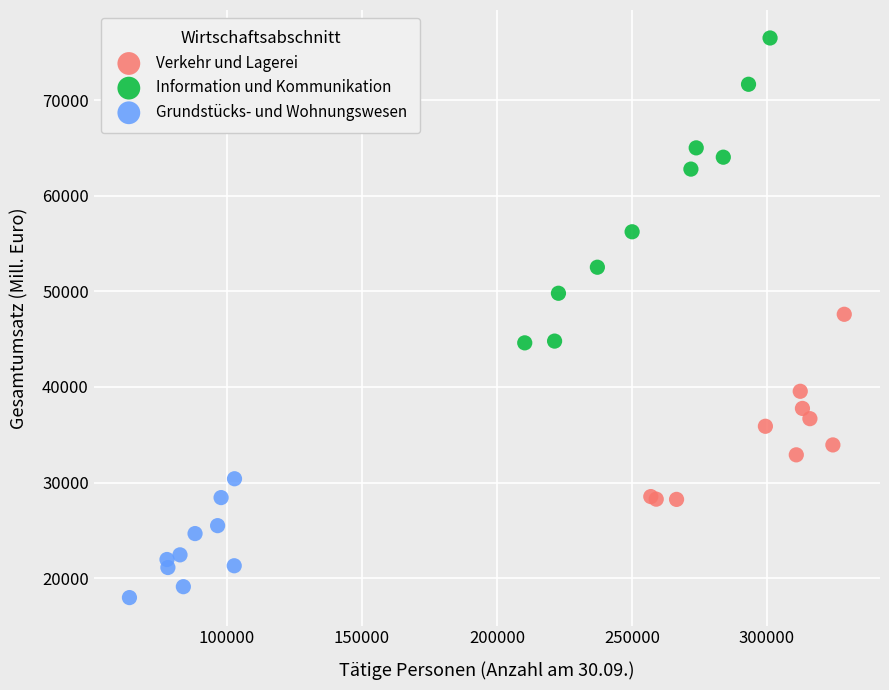

Which series has the largest Y range (max minus min)?

Information und Kommunikation